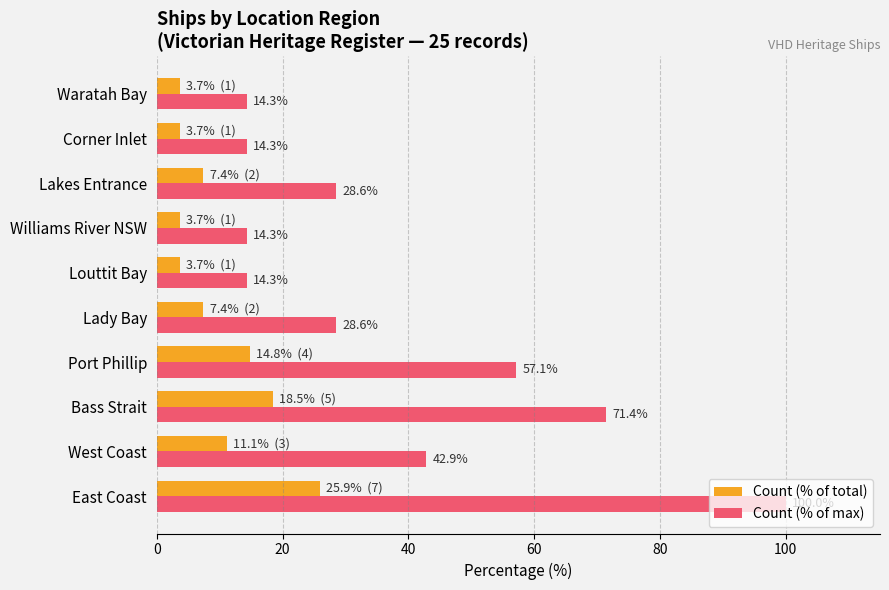

Is the value of Count (% of total) at Lakes Entrance greater than the value of Count (% of max) at West Coast?

No